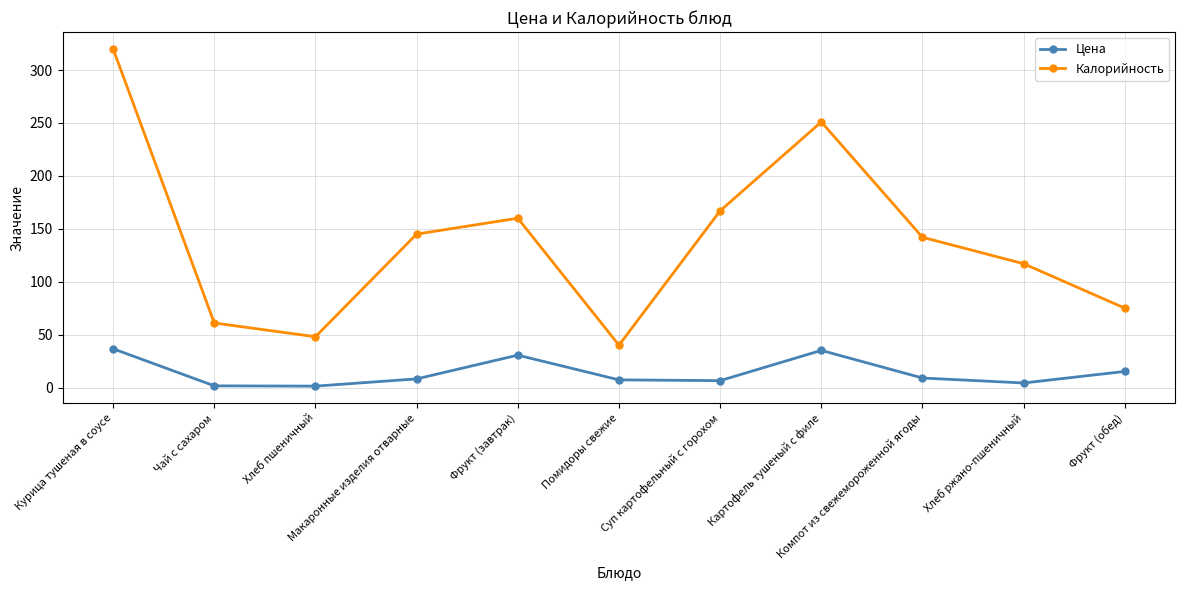

At how many categories does at least one series exceed 206?

2